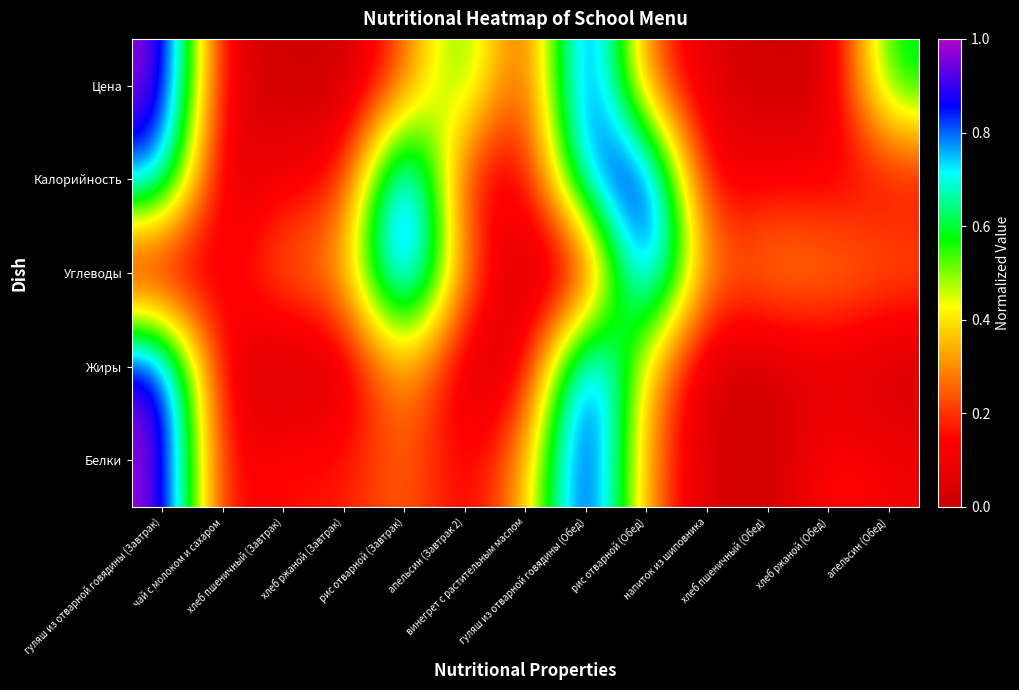

At which category is the sum across all series the highest?

гуляш из отварной говядины (Обед)